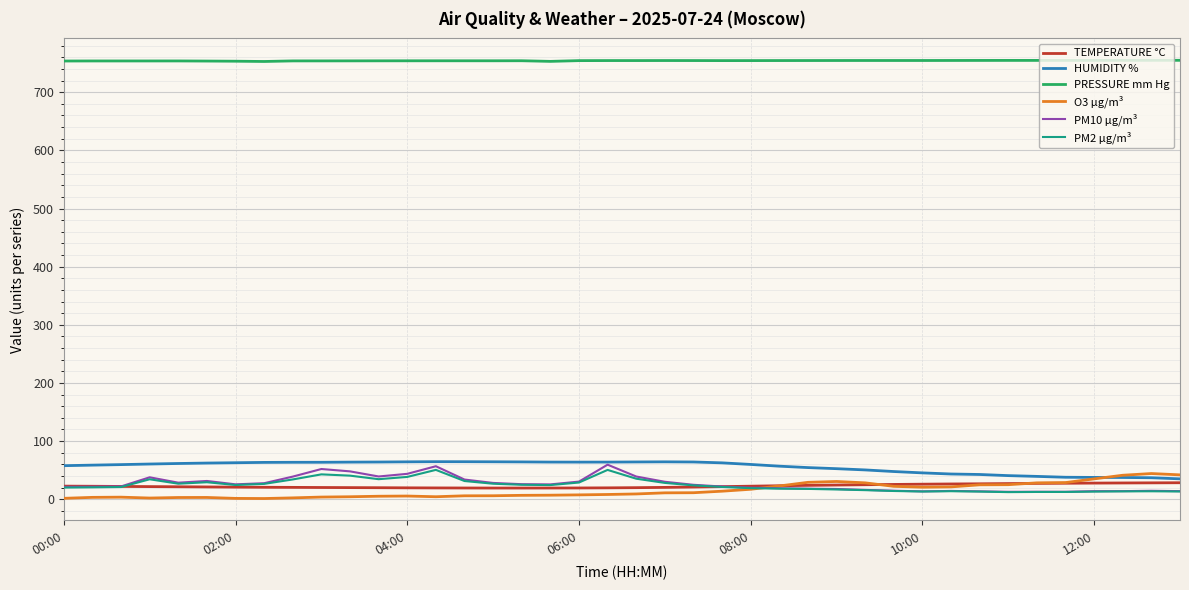

Is this an area chart (filled region under the line)?

No